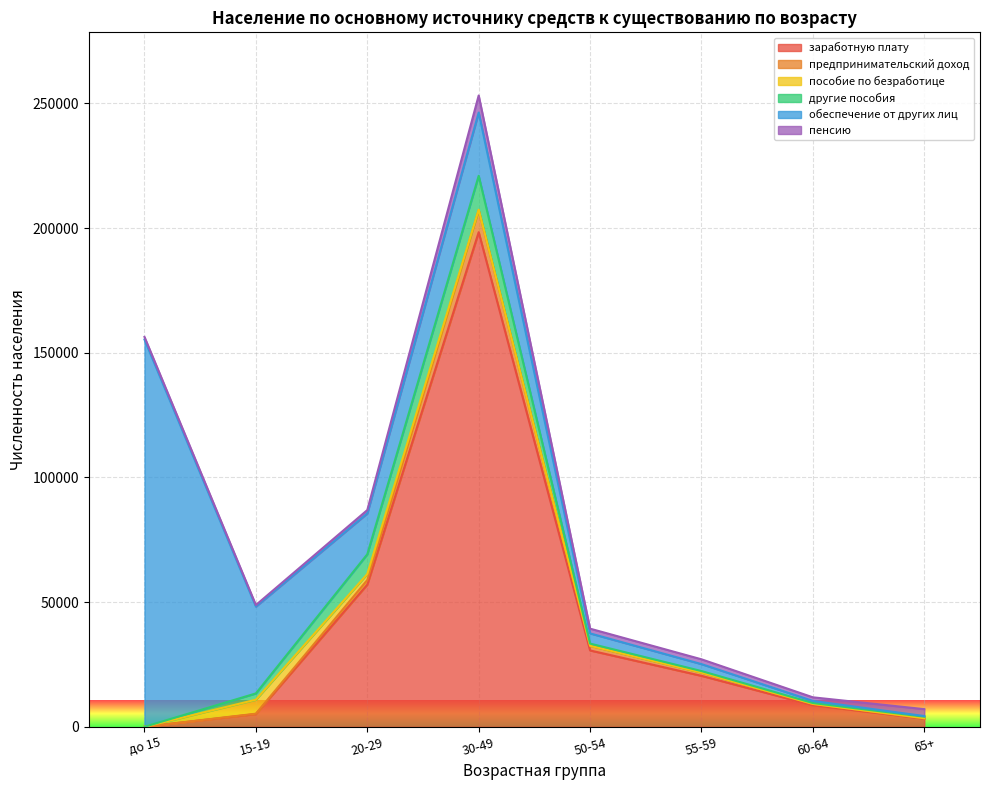

True or false: обеспечение от других лиц and пособие по безработице cross at least once.

False